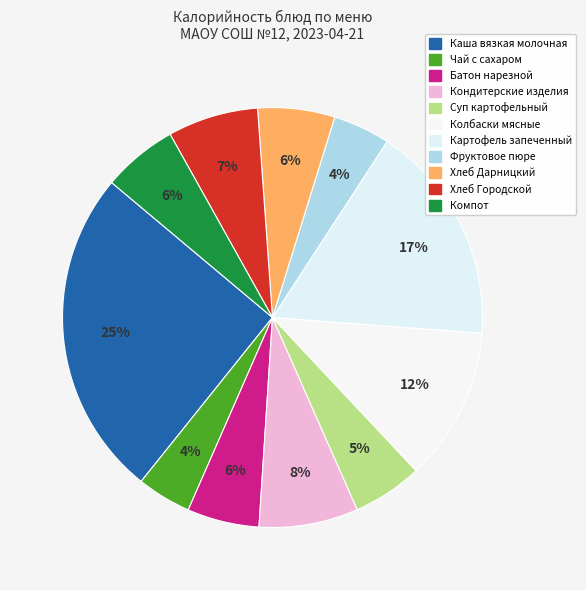

Count the number of slices in the pie.

11